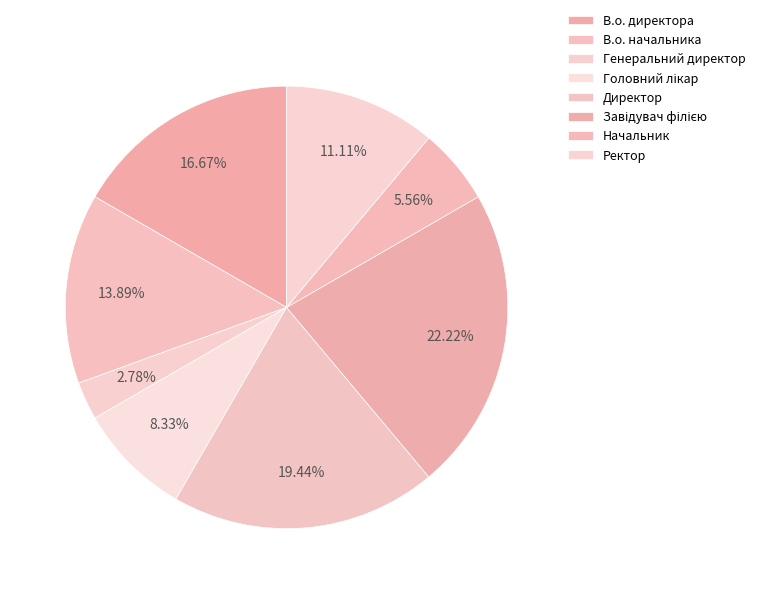

Count the number of slices in the pie.

8